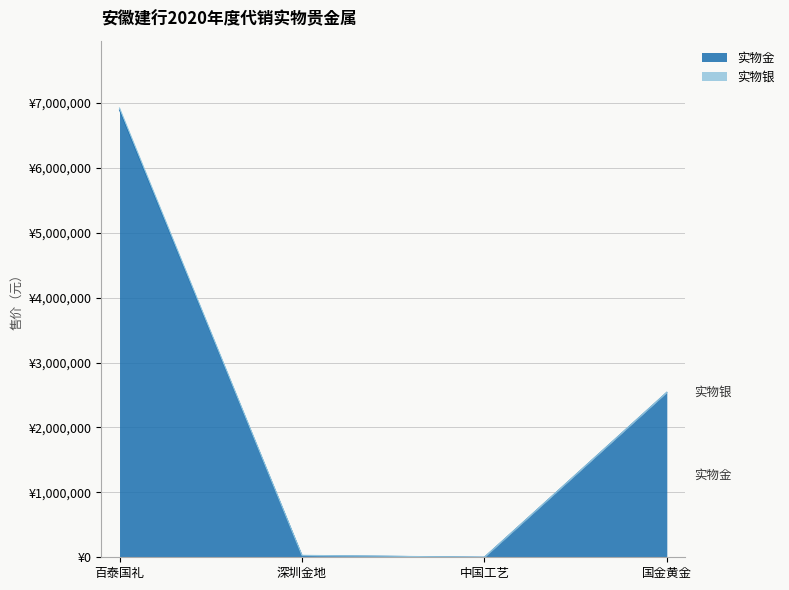

Which series has the largest total across all categories?

实物金